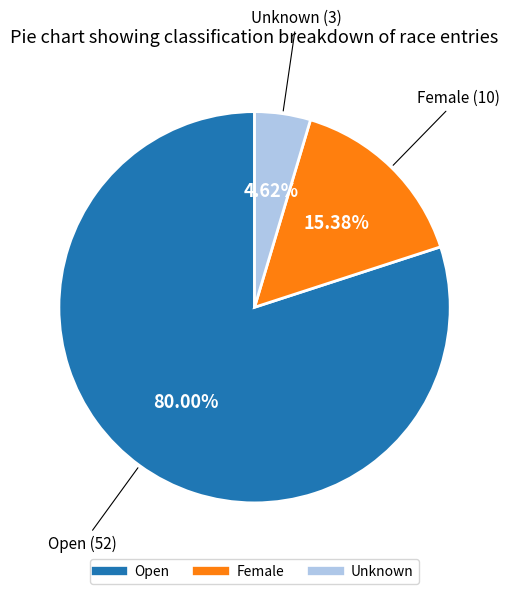

Is there a majority slice in this chart?

Yes